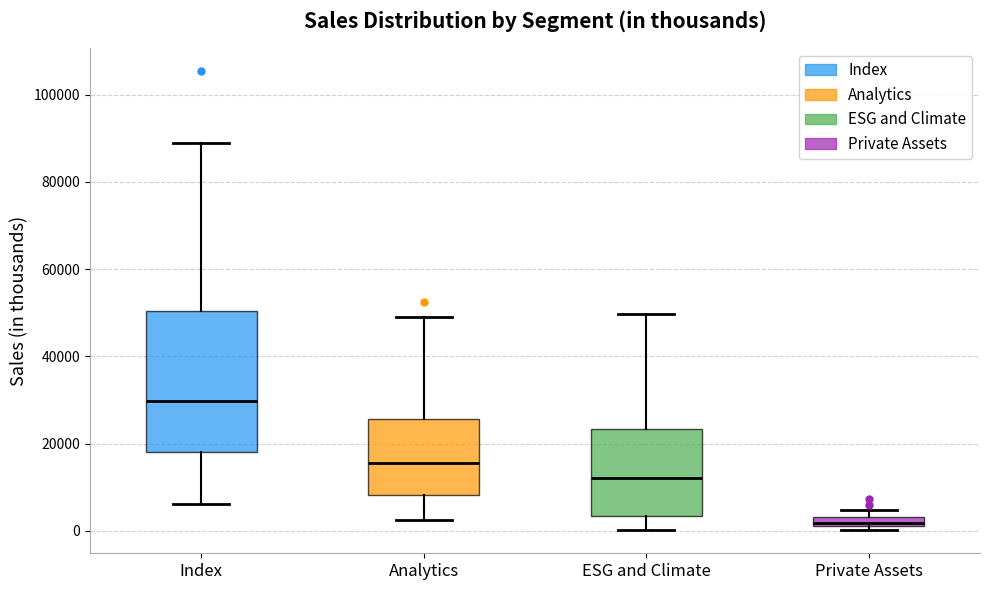

Comparing the boxes themselves (not the whiskers), which one is the tallest?

Index